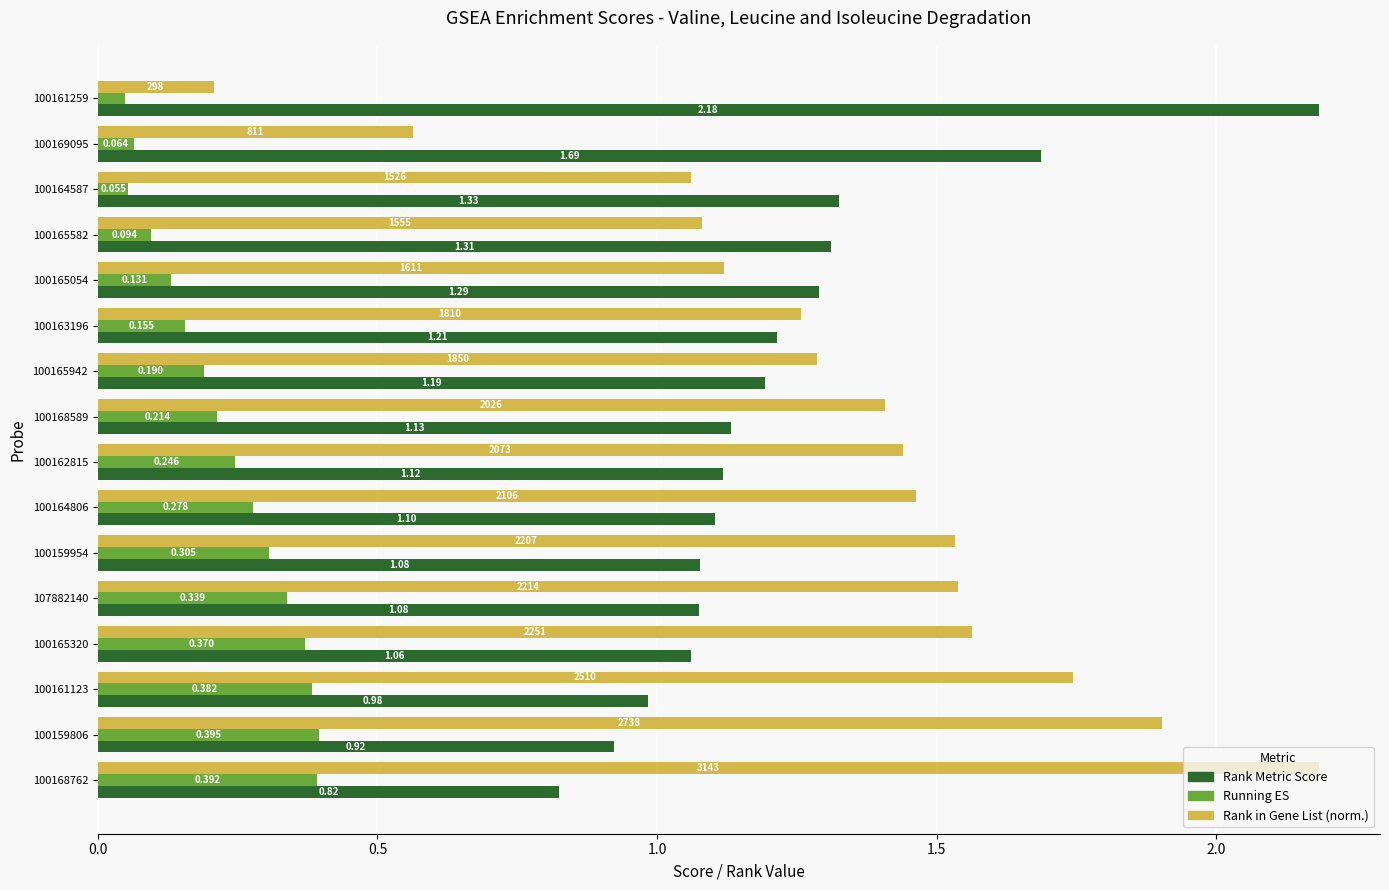

Which series has the largest range (max minus min)?

Rank in Gene List (norm.)